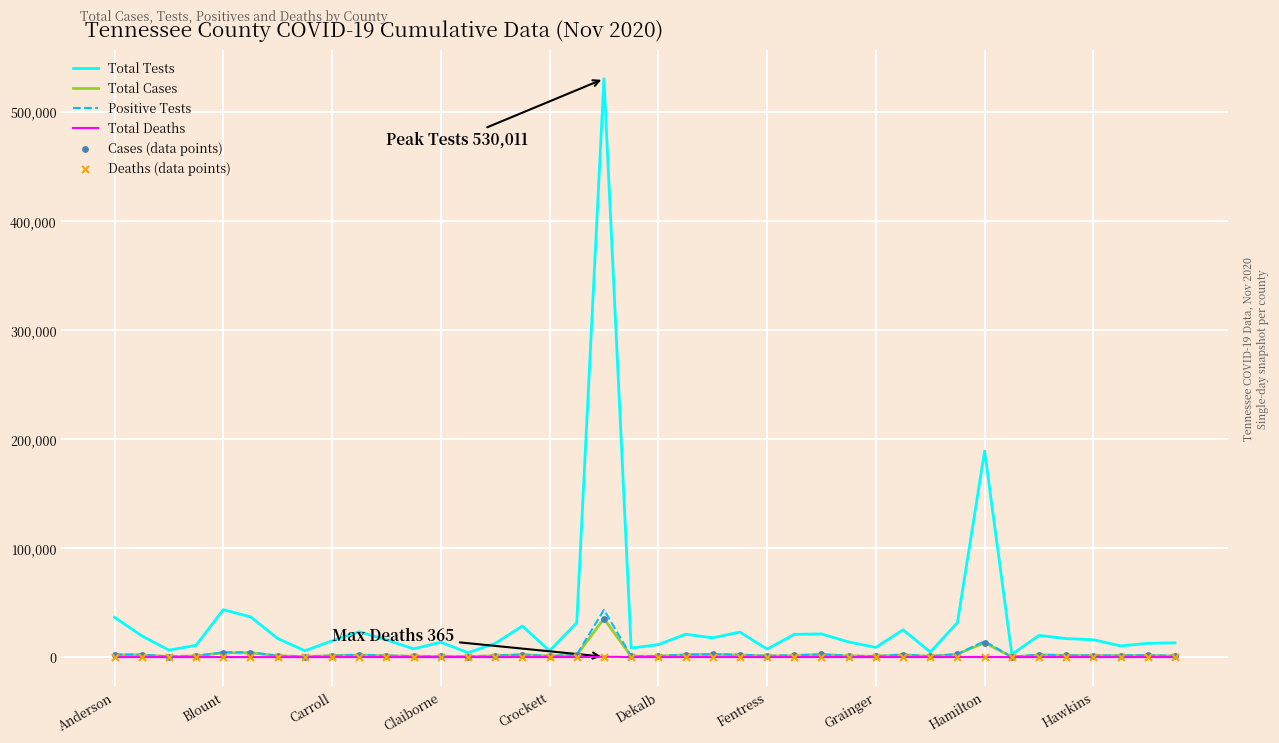

Which series has the largest total across all categories?

Total Tests